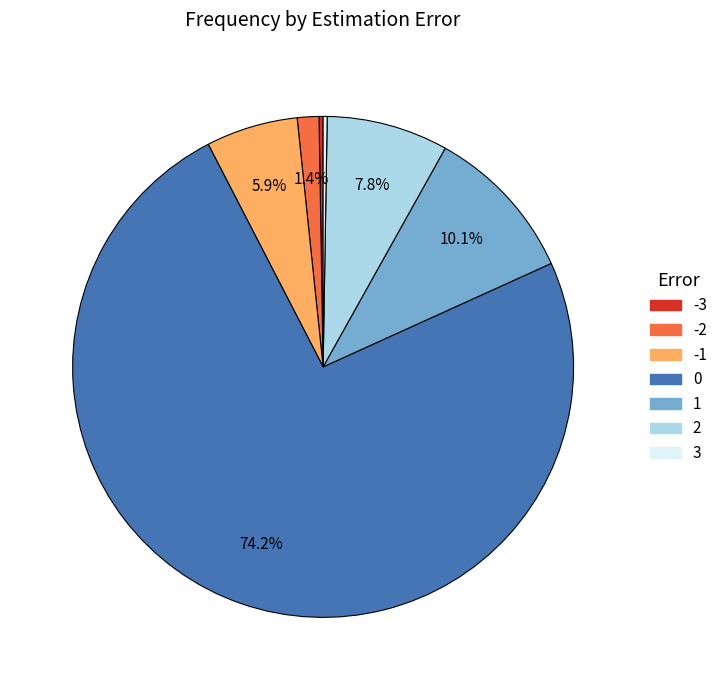

What percentage is NOT represented by 0?

25.8%